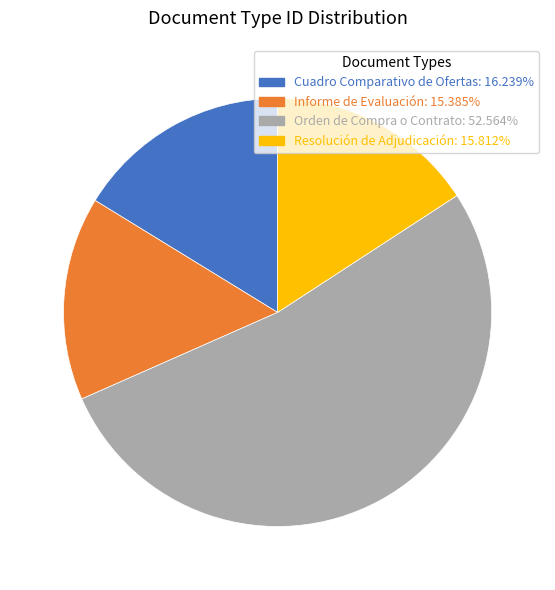

How many slices are in this pie chart?

4